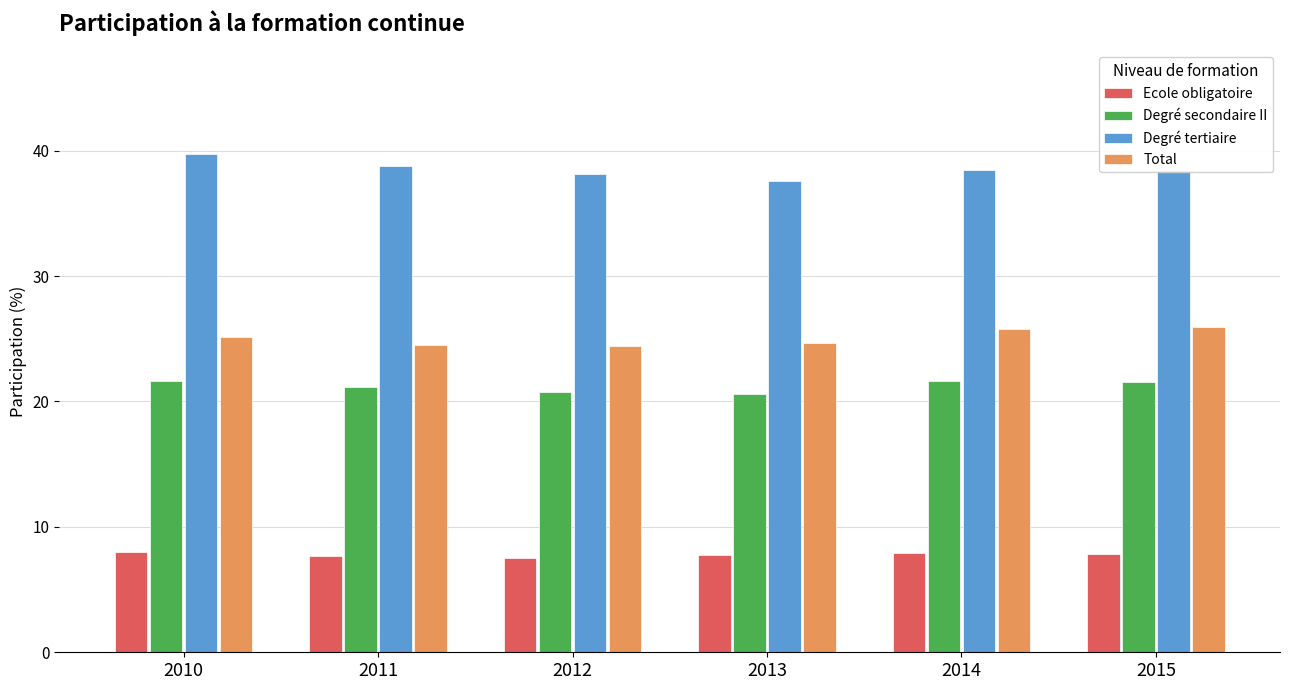

What is the approximate value of Ecole obligatoire at 2014?

7.9